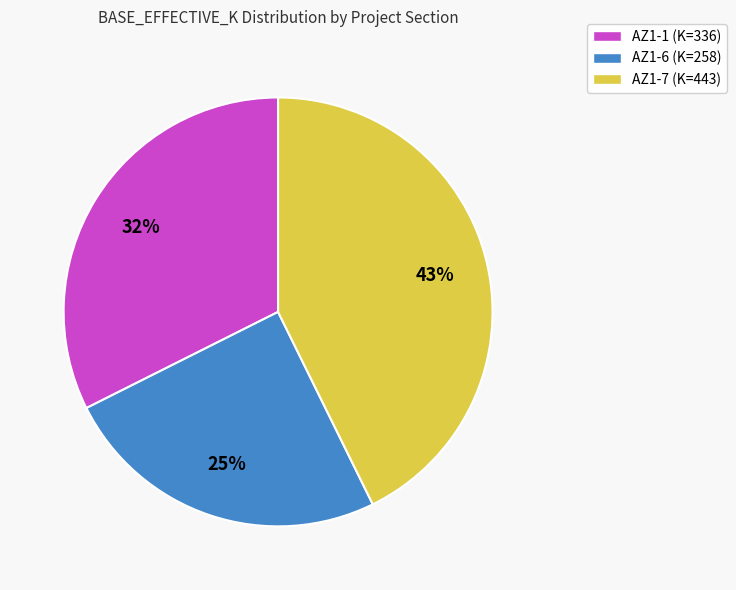

What percentage is the AZ1-1 slice, to the nearest percent?

32%